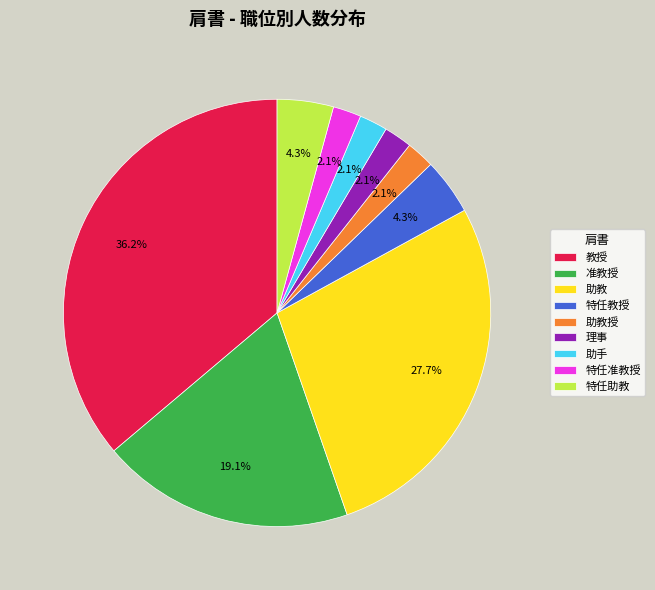

Which has a higher value, 助手 or 教授?

教授